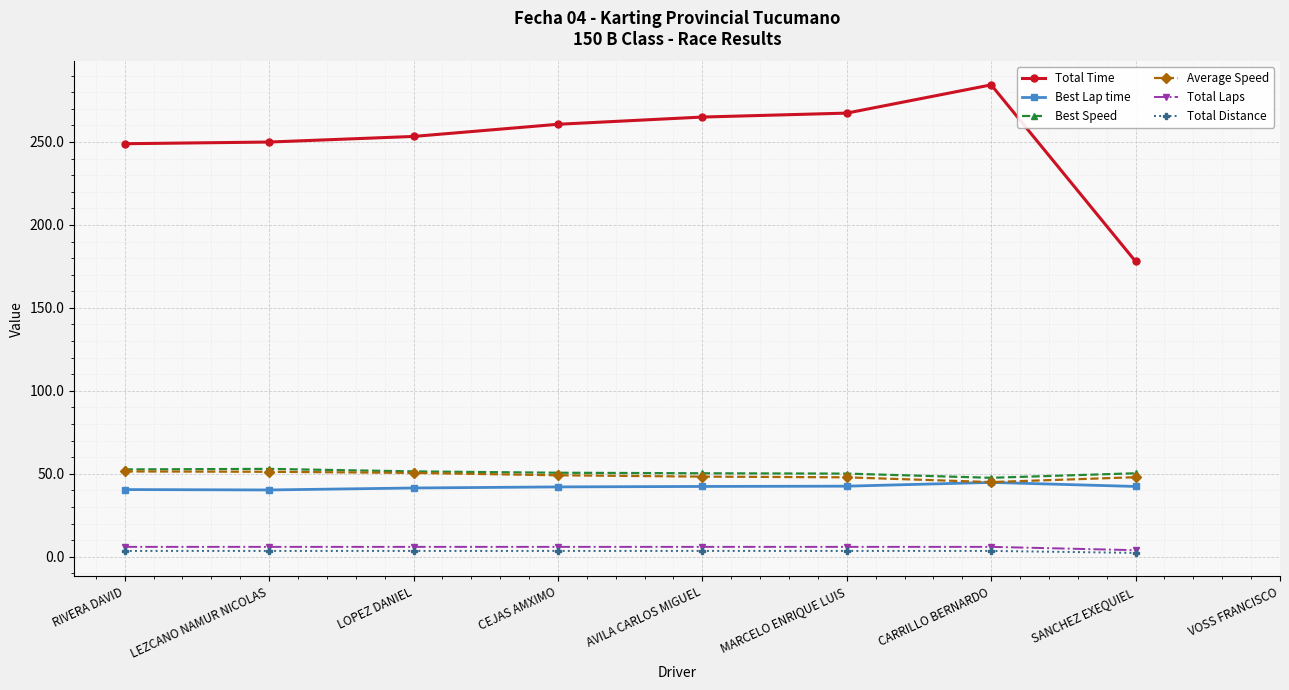

What are all the series names shown in the legend?

Total Time, Best Lap time, Best Speed, Average Speed, Total Laps, Total Distance